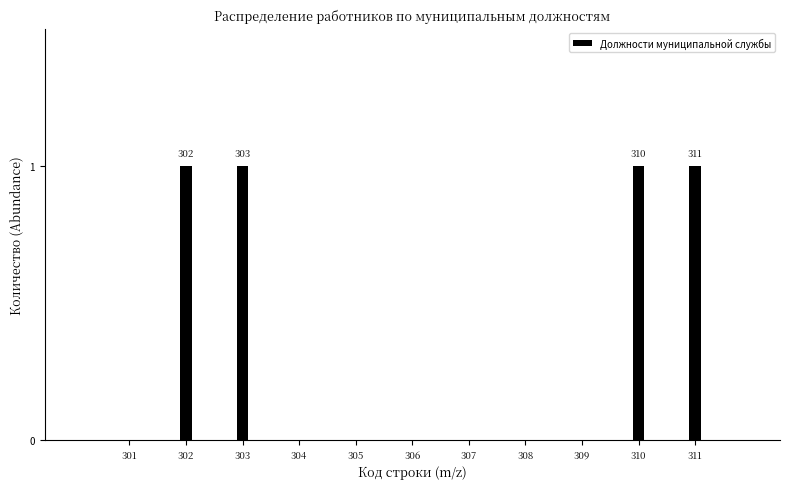

Reading left to right, extract all data points from this chart.

301=0	302=1	303=1	304=0	305=0	306=0	307=0	308=0	309=0	310=1	311=1